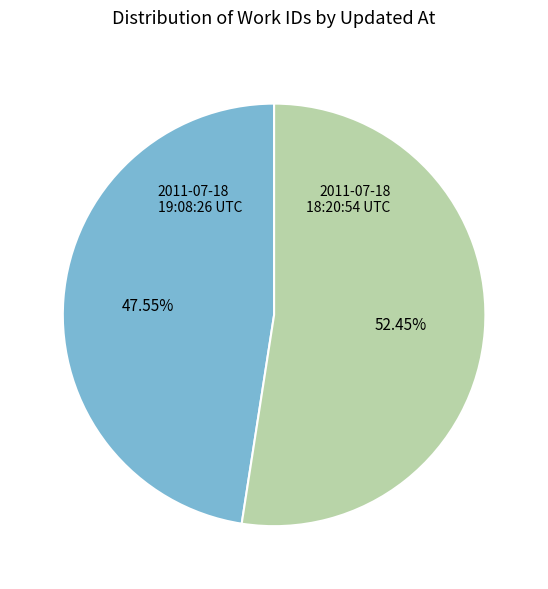

Is there any slice that represents more than half of the pie?

Yes